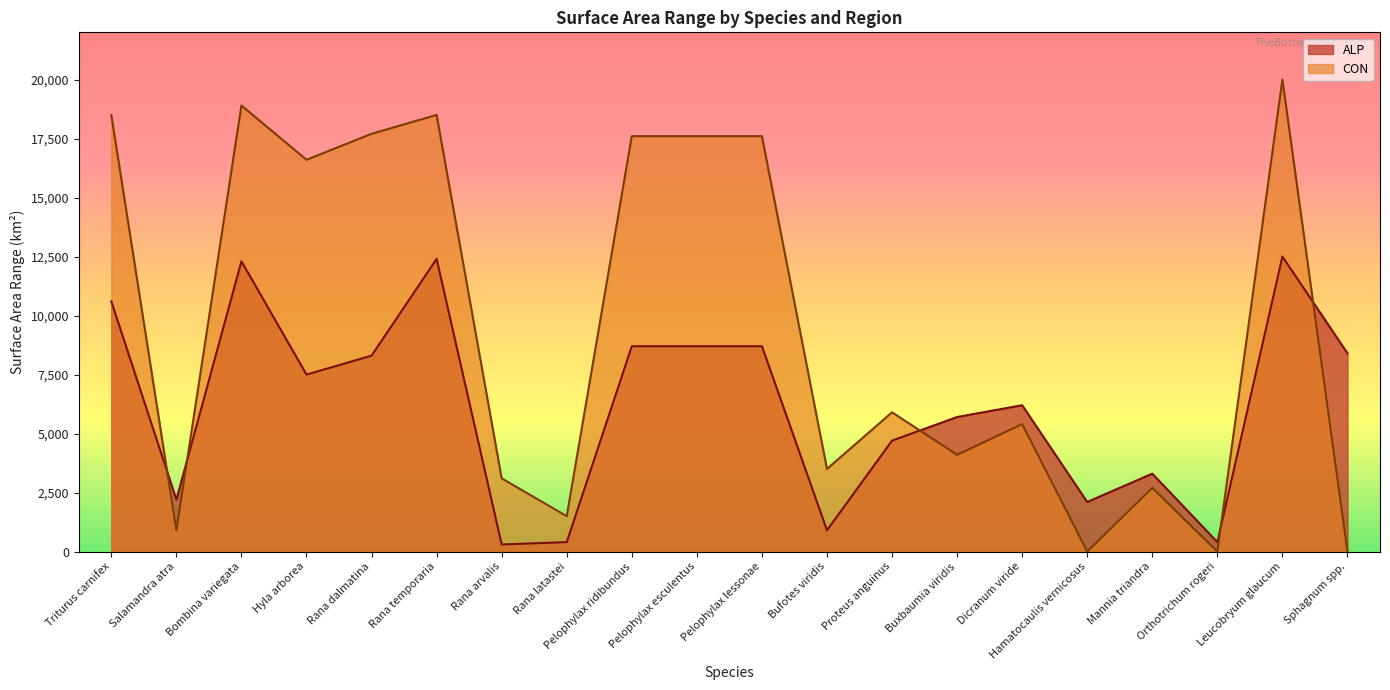

What position from the right is Pelophylax lessonae?

10